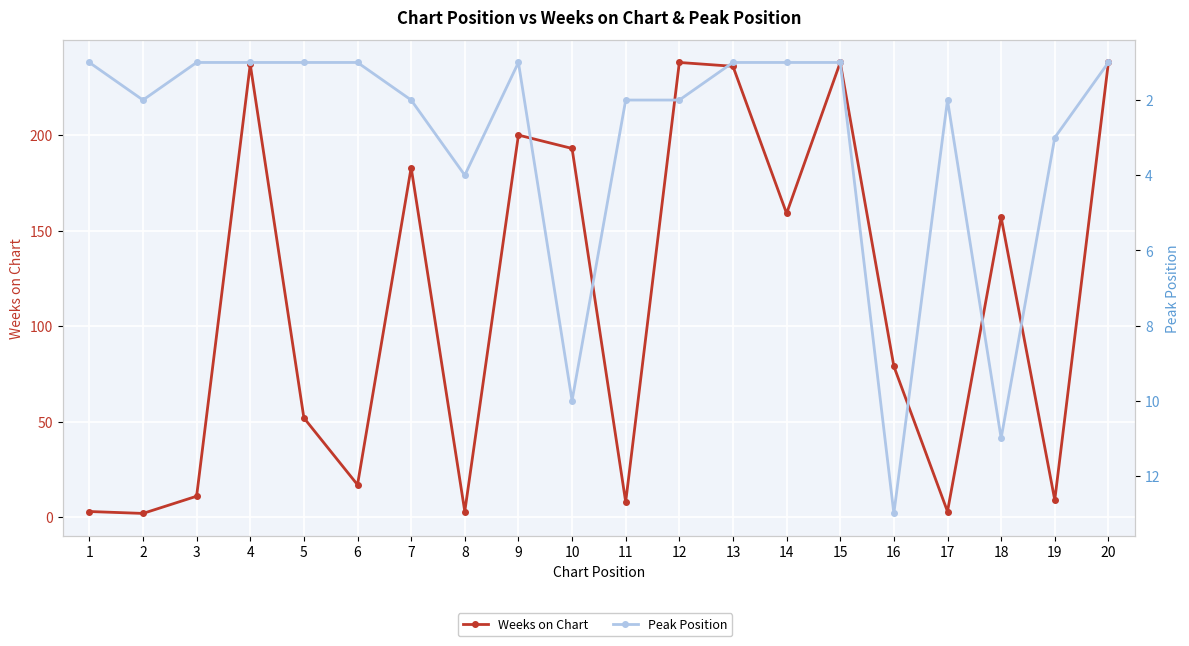

At how many categories does at least one series exceed 26?

12